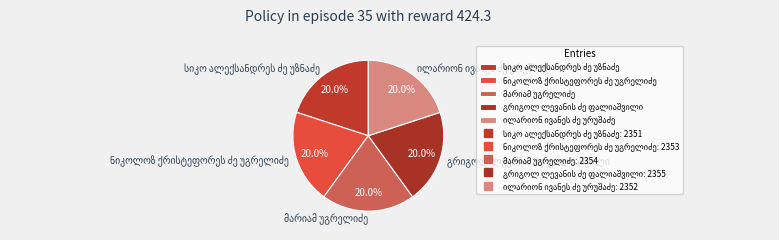

How many slices are in this pie chart?

5